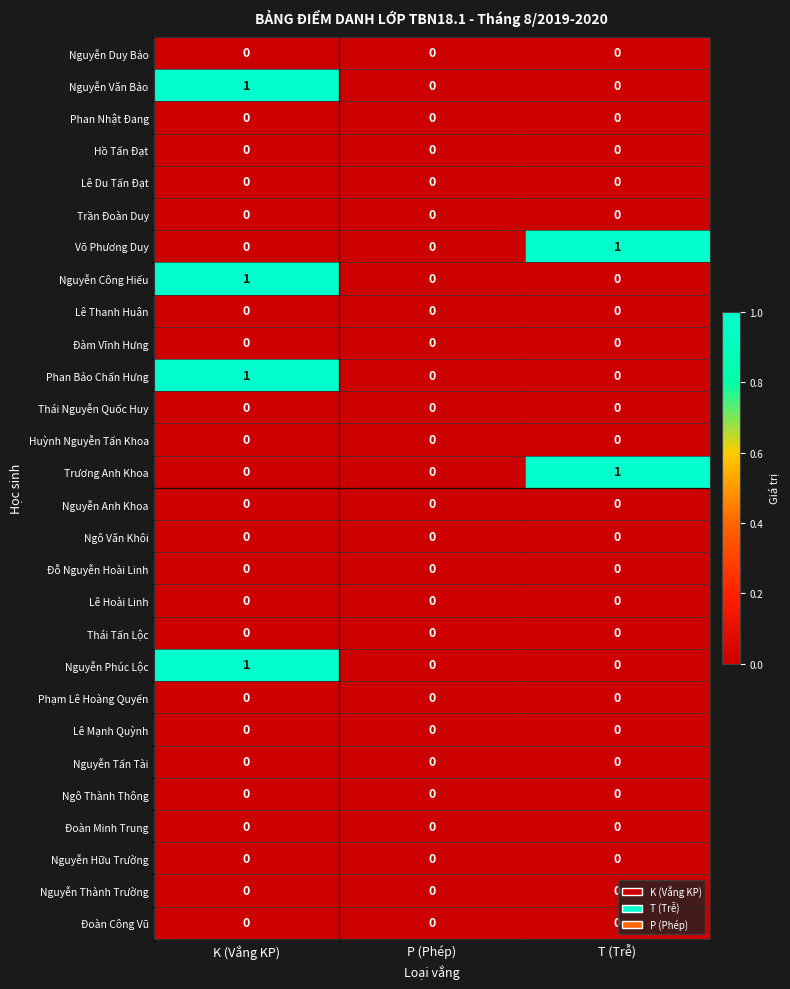

True or false: Nguyễn Anh Khoa has a value of 0 at P (Phép).

True